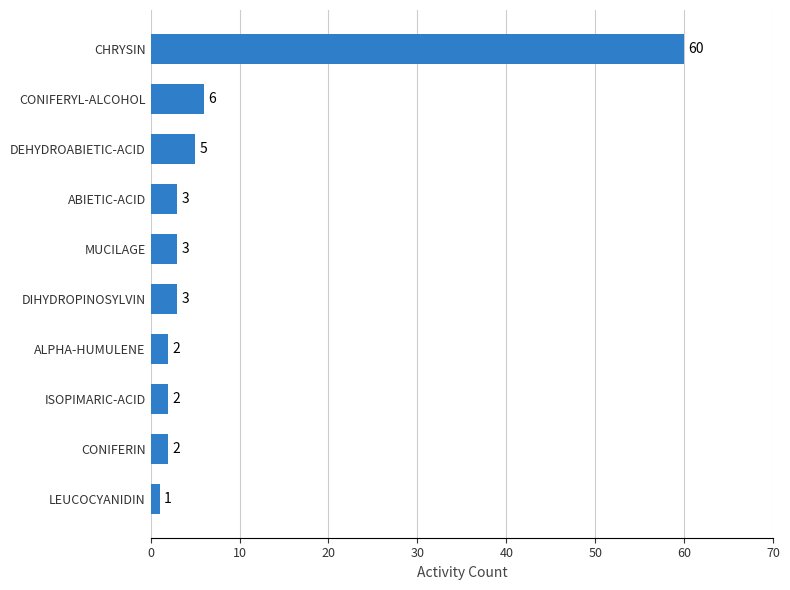

What is the difference between the second highest and second lowest values?

4